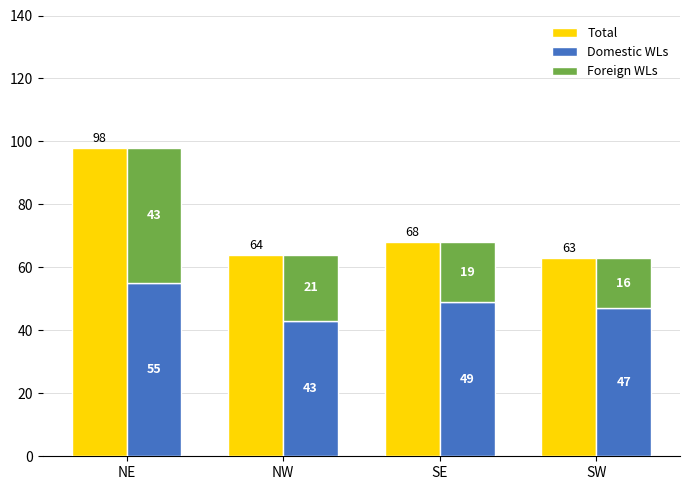

What is the highest value of the Foreign WLs series?

43